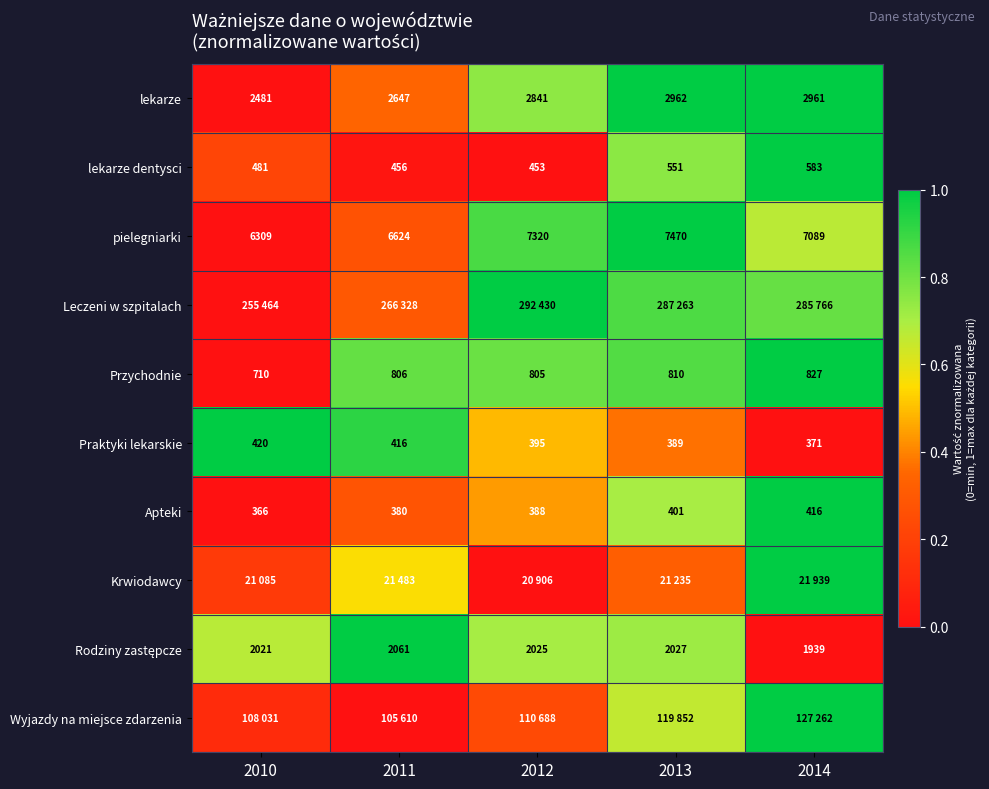

Which category has the highest value in the Praktyki lekarskie series?

2010